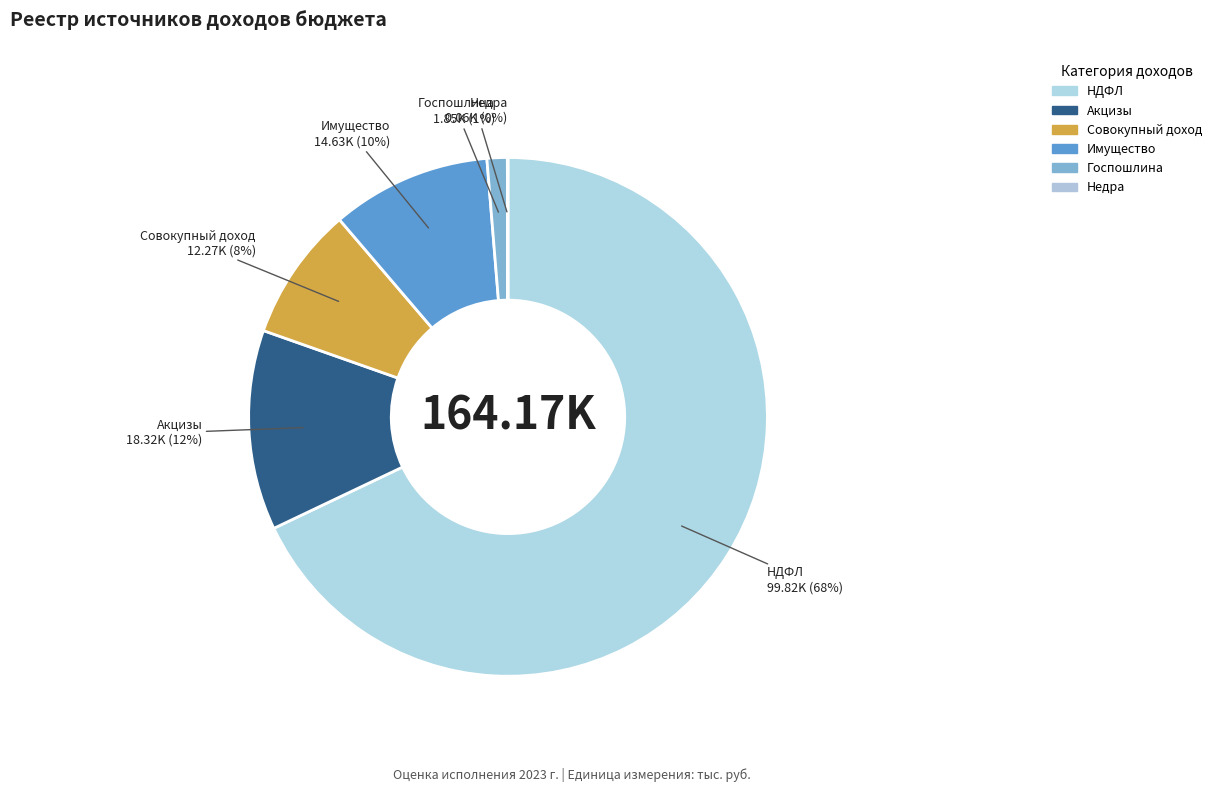

Which category accounts for the majority?

НДФЛ